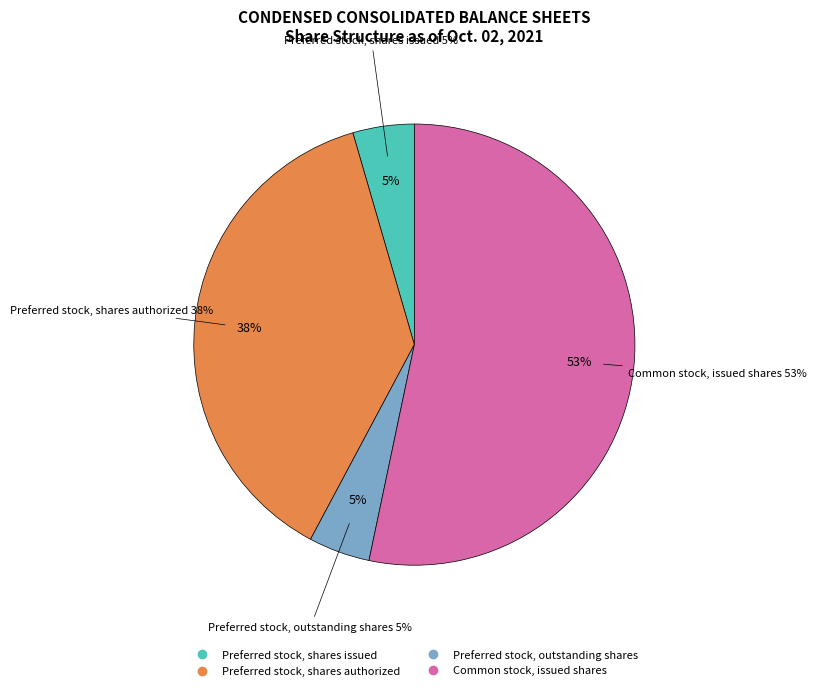

Does any single category account for the majority?

Yes